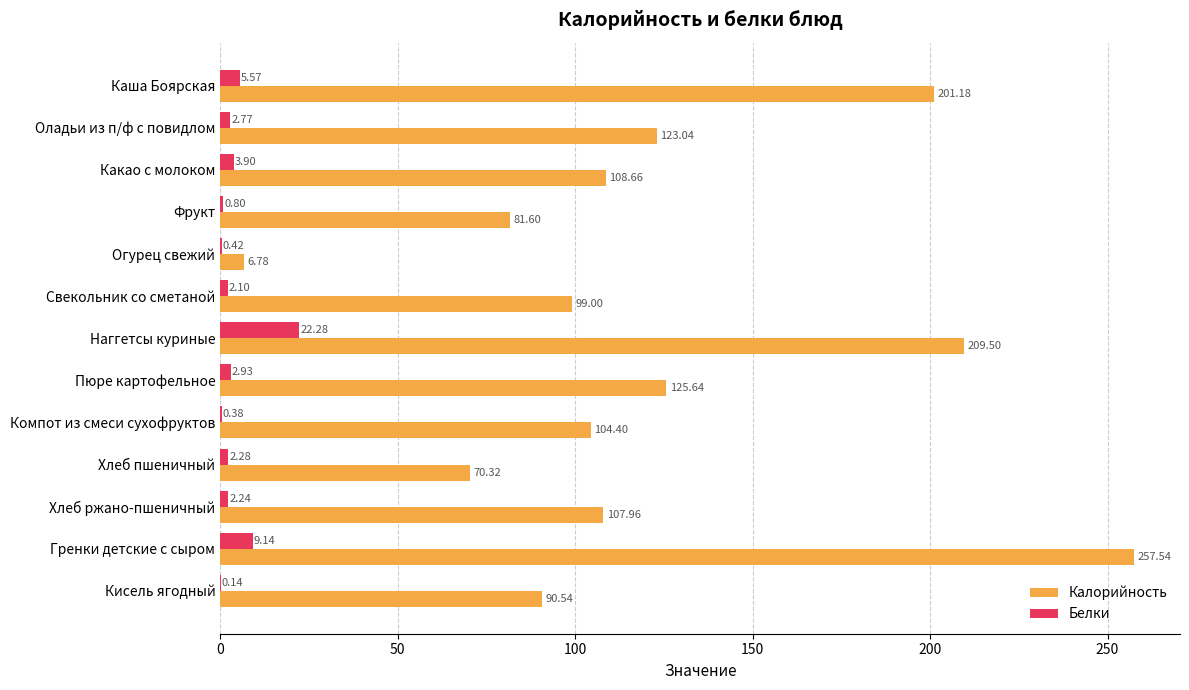

At which category is the sum across all series the highest?

Гренки детские с сыром